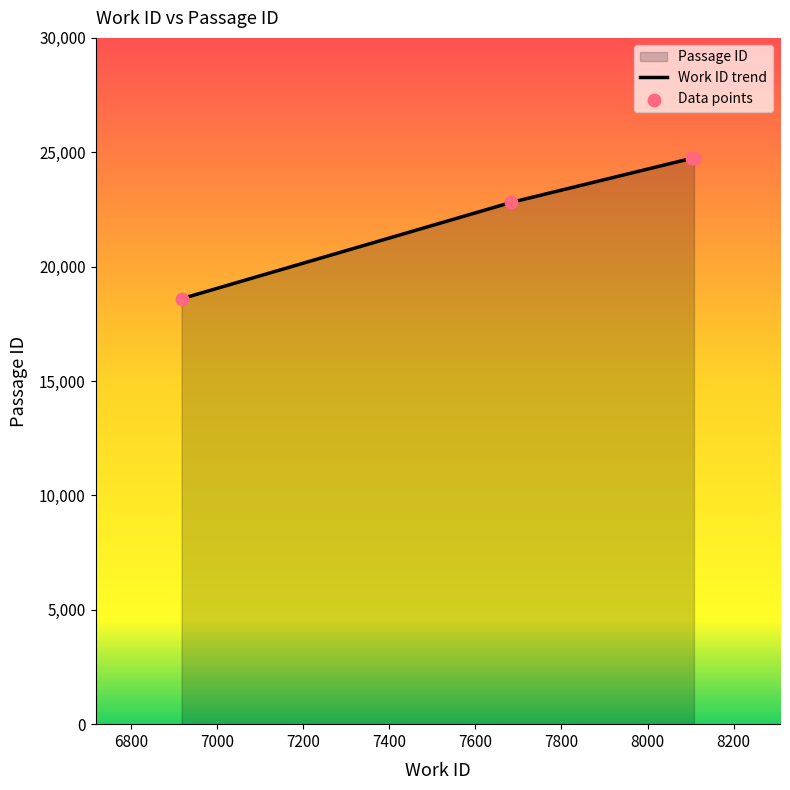

What is the ratio of the value at 8108 to the value at 8104?

1.0